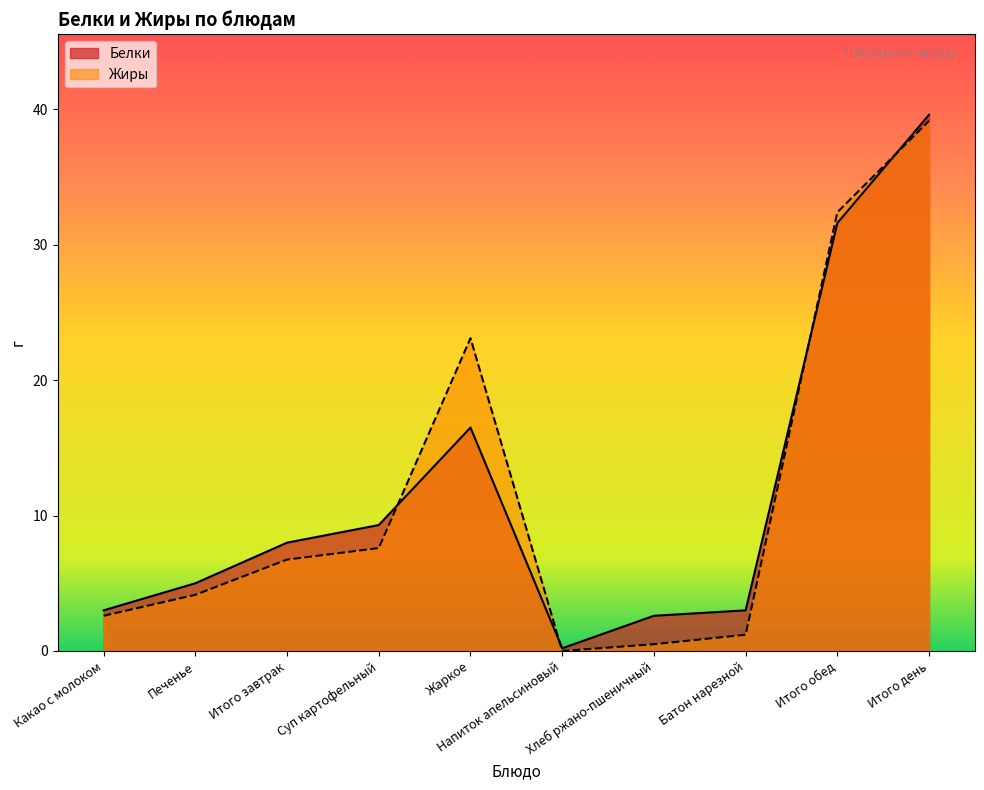

Is it true that Белки equals 5.0 at Печенье?

True